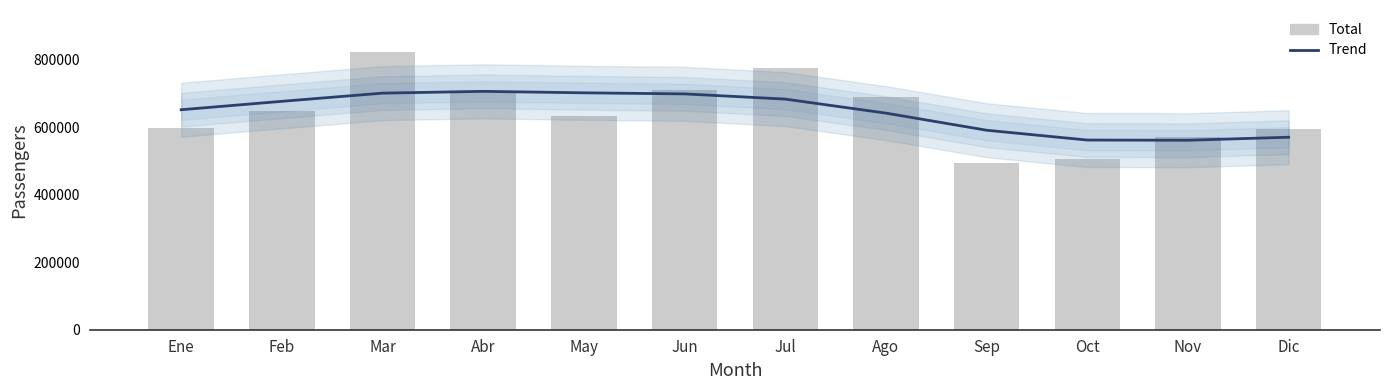

What is the value of the Trend bar at the 12th from the left?

570308.2